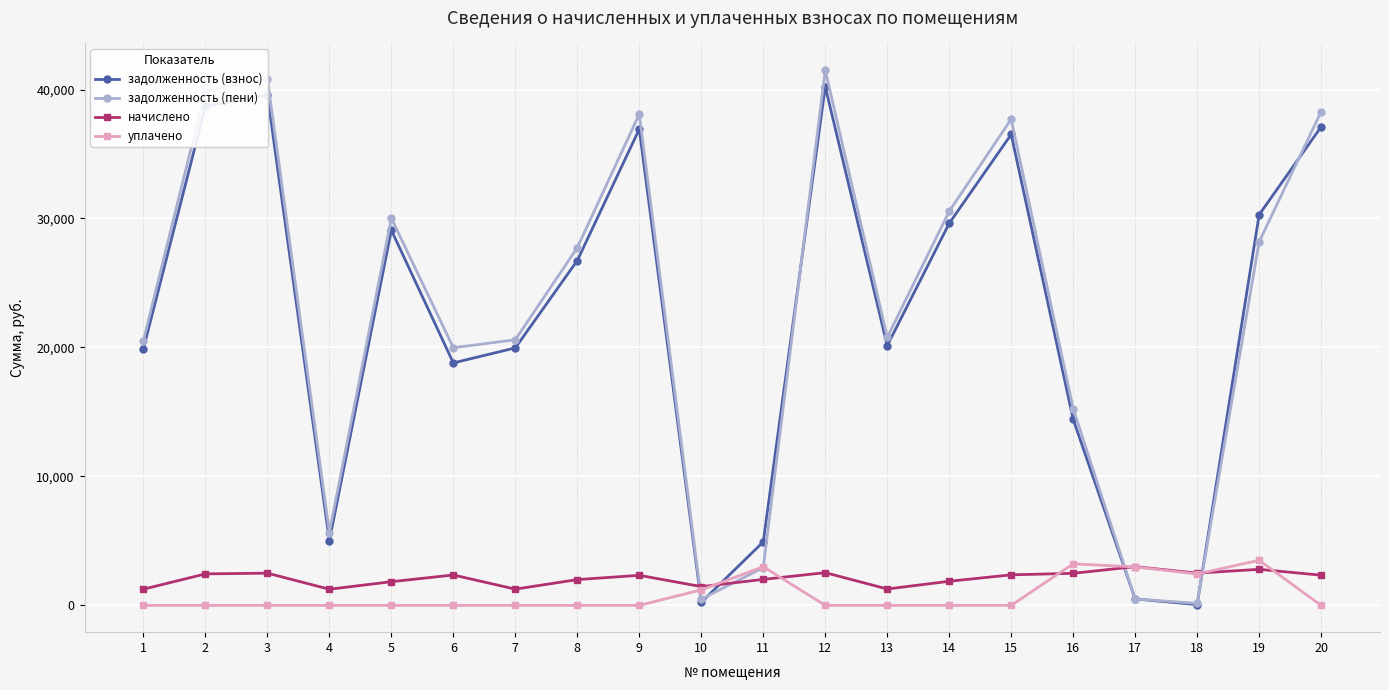

Which series changed the most between 1 and 18?

задолженность (пени)